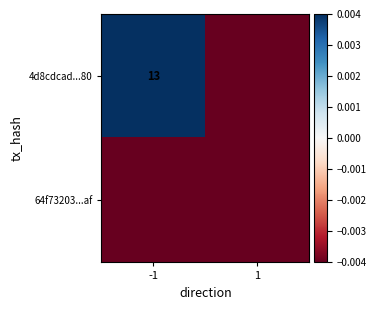

The 64f73203...af series shows -0.0 at 1. True or false?

False